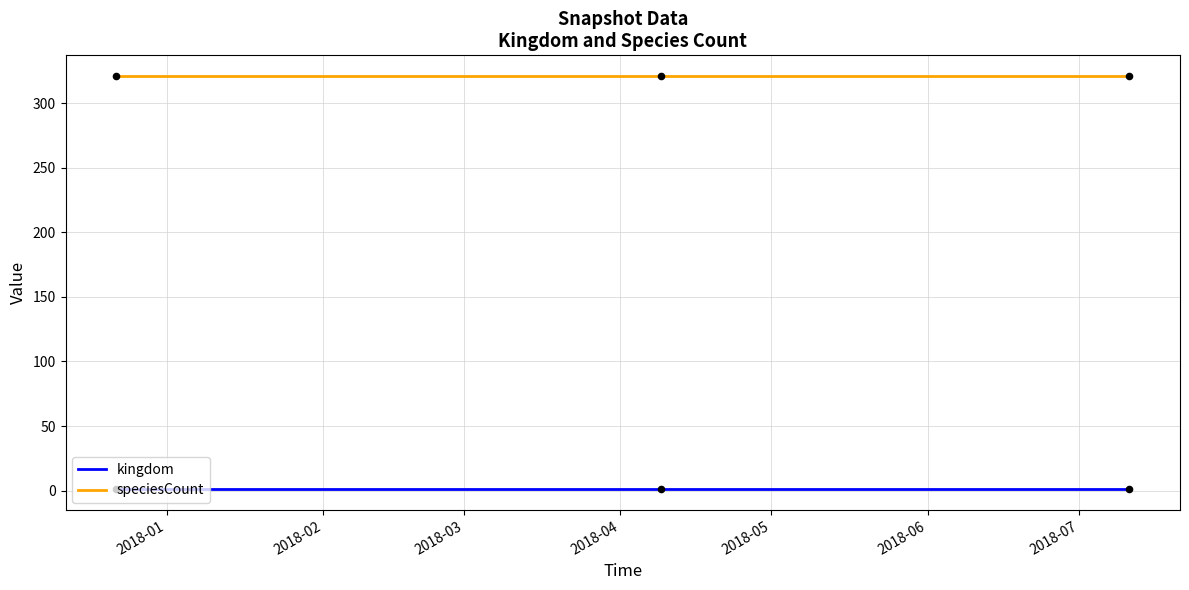

Which series has the largest total across all categories?

speciesCount